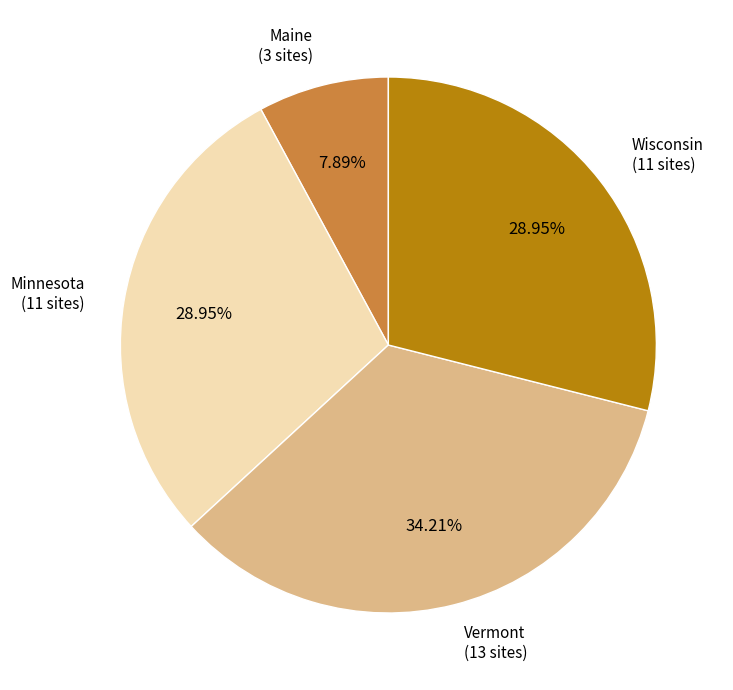

Does any single category account for the majority?

No